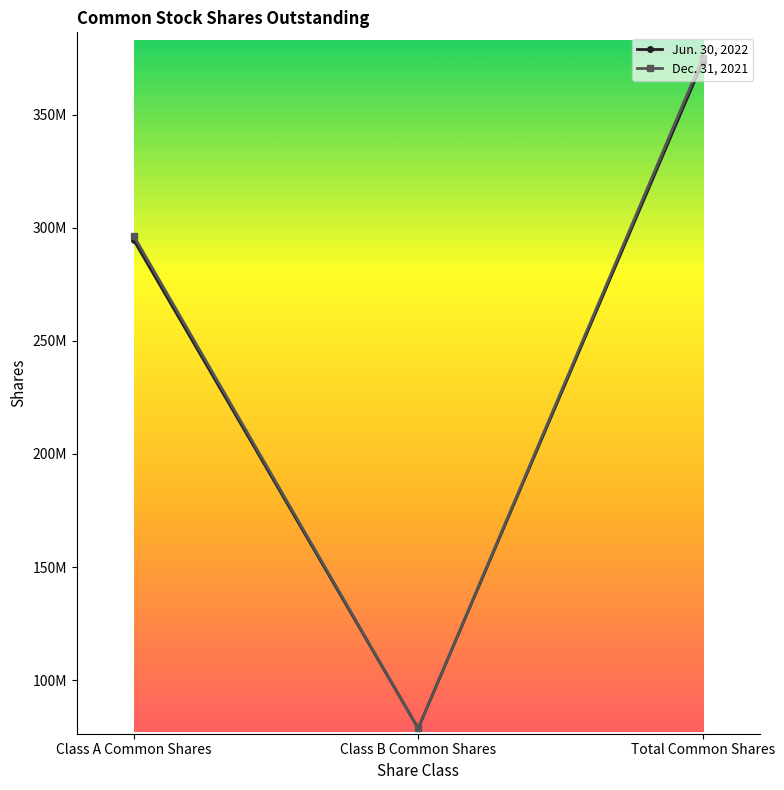

What are all the series names shown in the legend?

Jun. 30, 2022, Dec. 31, 2021